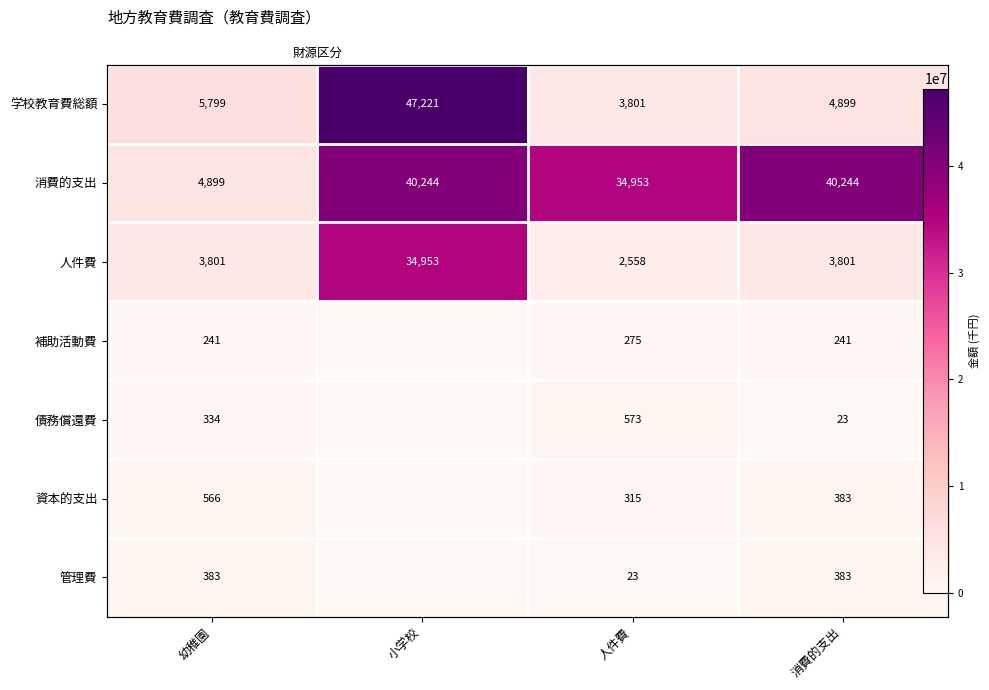

Between 人件費 and 幼稚園, which is larger?

幼稚園